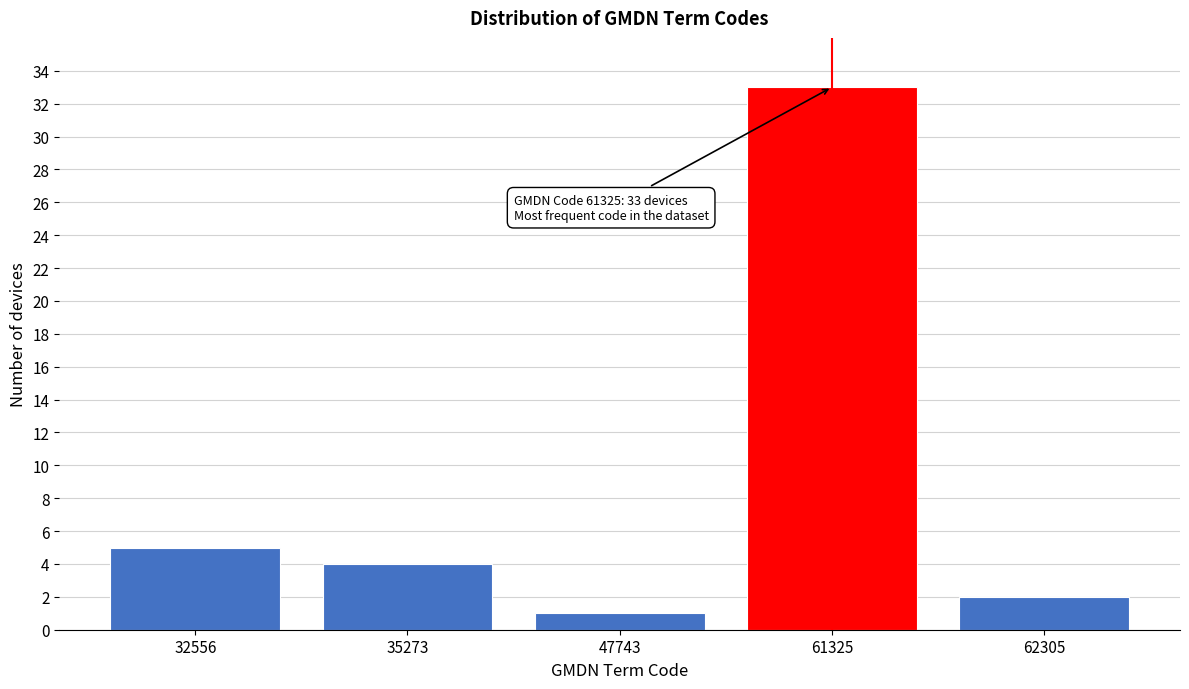

Reading right to left, list all the values displayed in this chart.

2	33	1	4	5